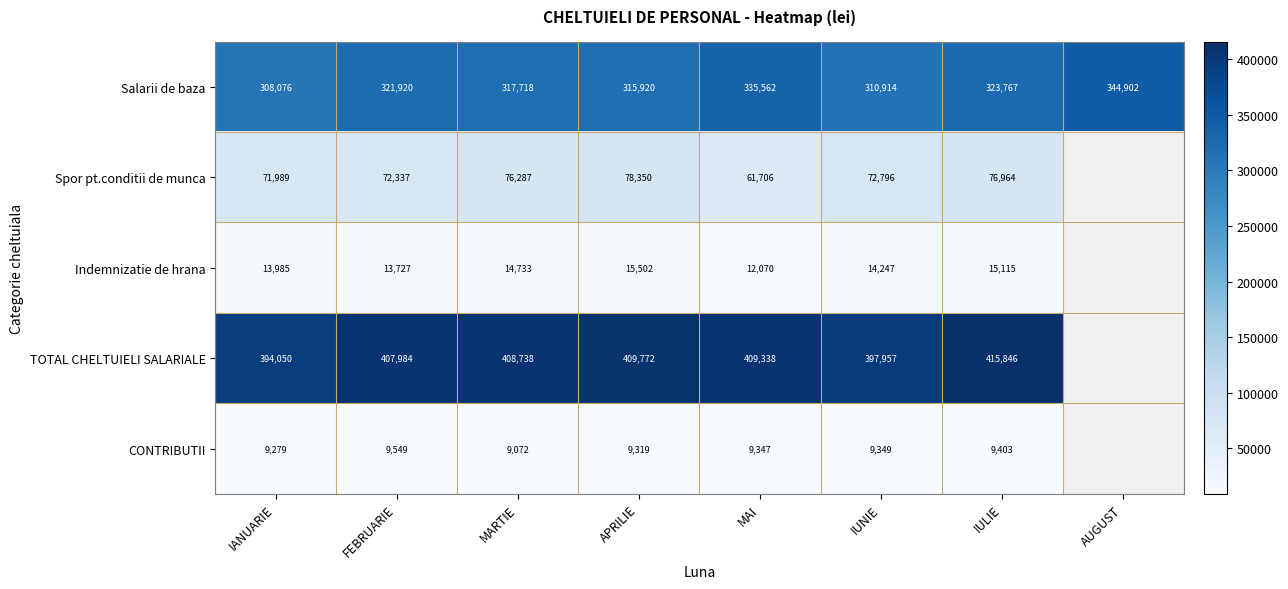

Where is Salarii de baza nearest to the value 326489?

IULIE